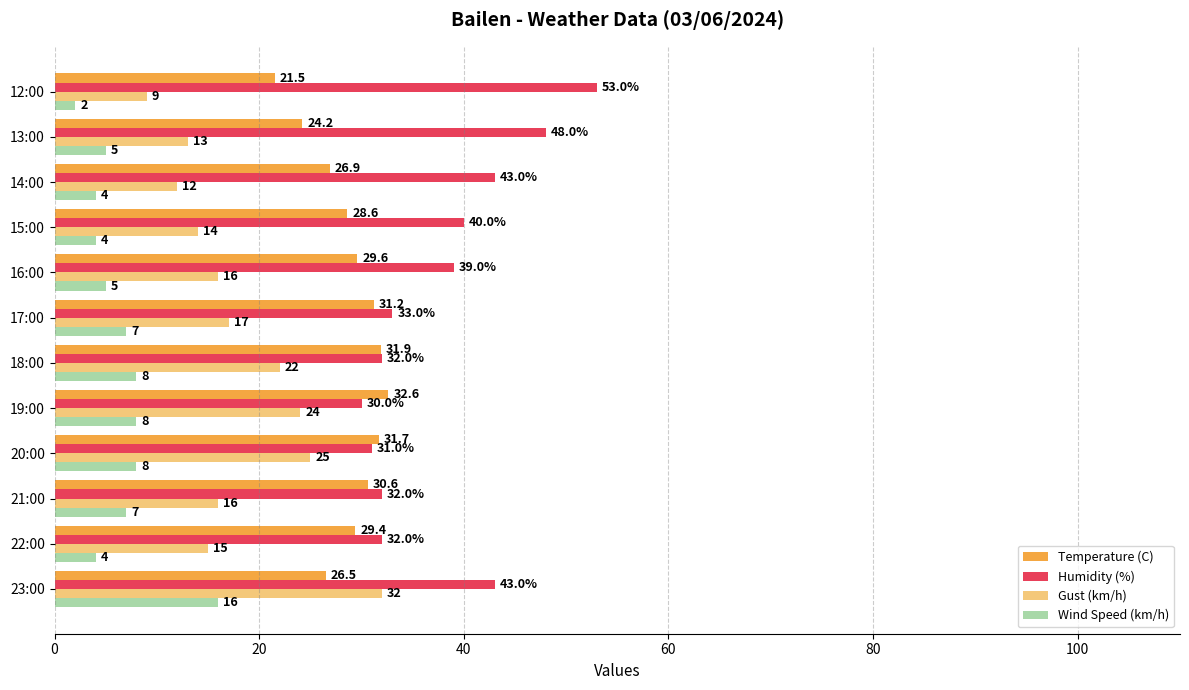

What is the greatest value displayed?

53.0